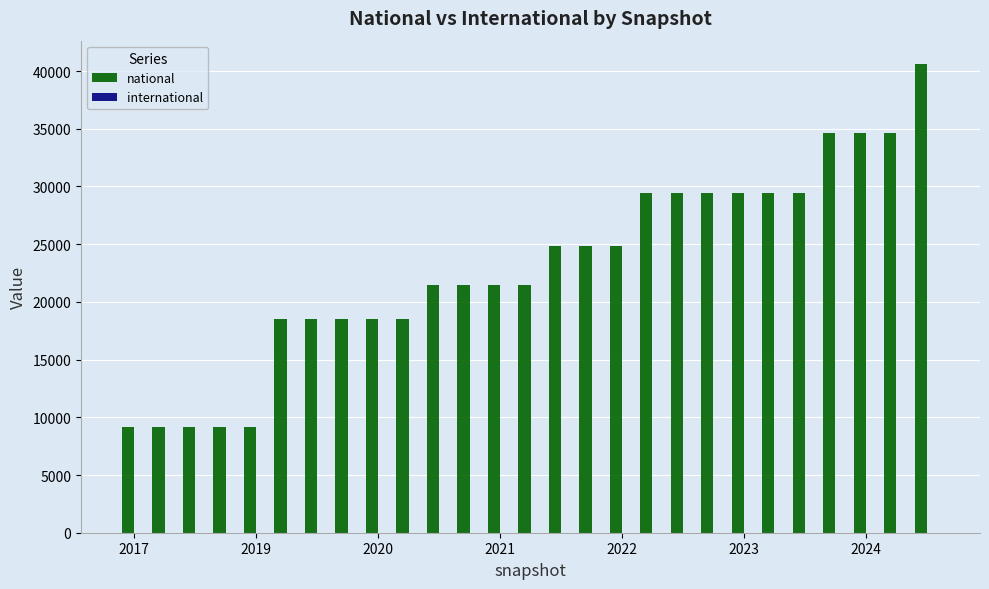

What is the value of the 5th bar from the left?

9180